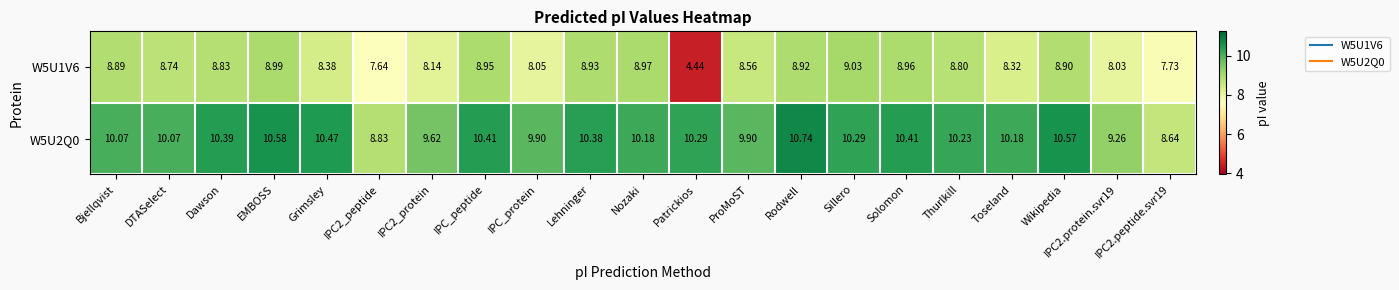

Which label corresponds to the smallest value in the chart?

Patrickios